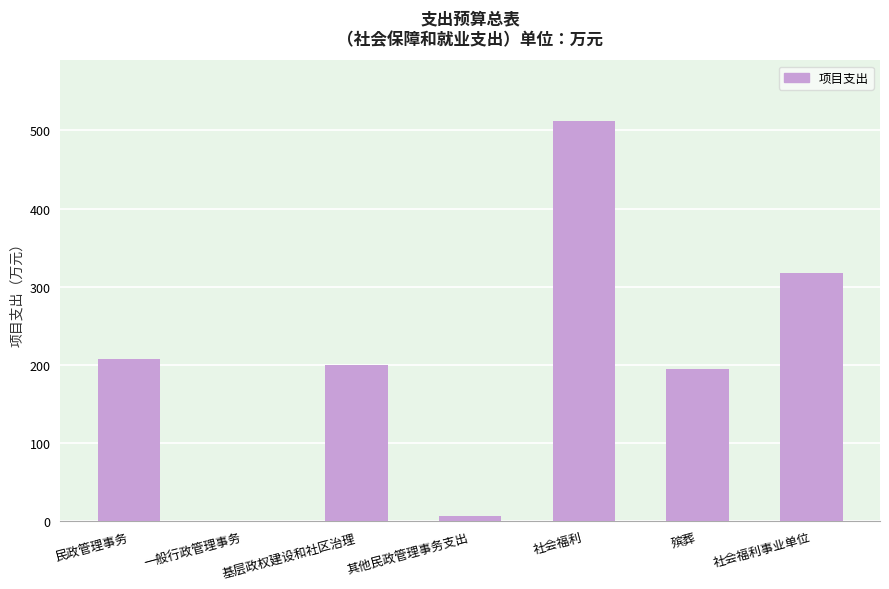

Which has a higher value, 其他民政管理事务支出 or 基层政权建设和社区治理?

基层政权建设和社区治理